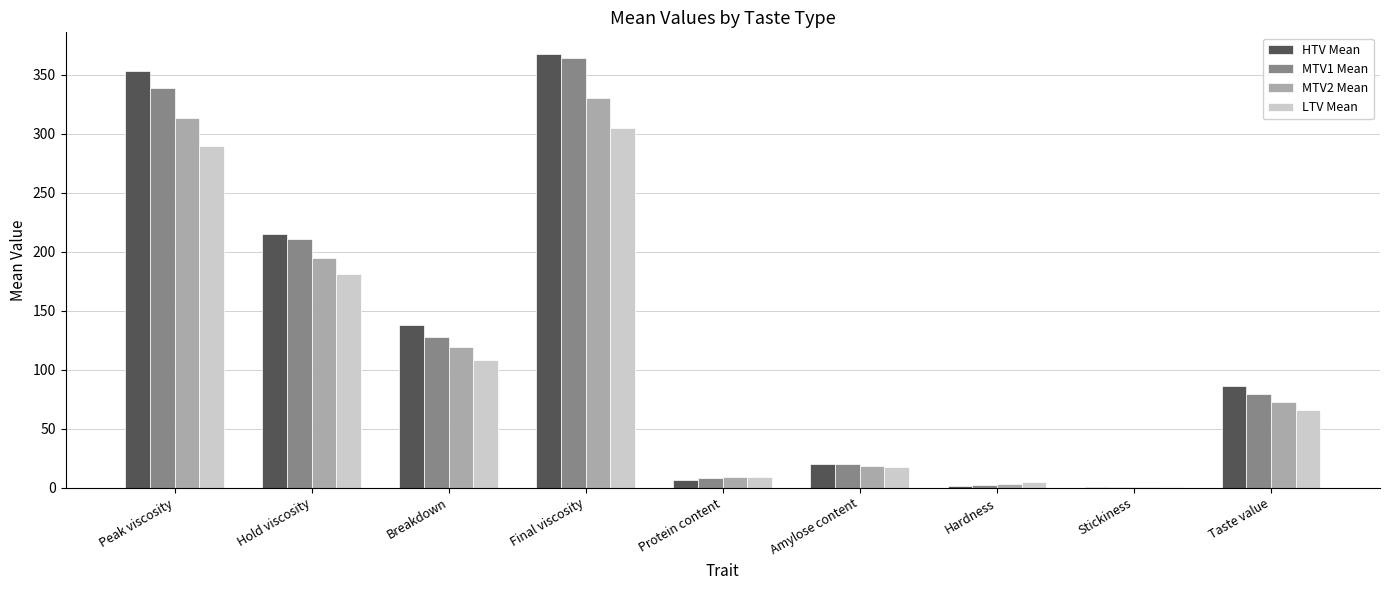

The MTV1 Mean series shows 210.9 at Hold viscosity. True or false?

True